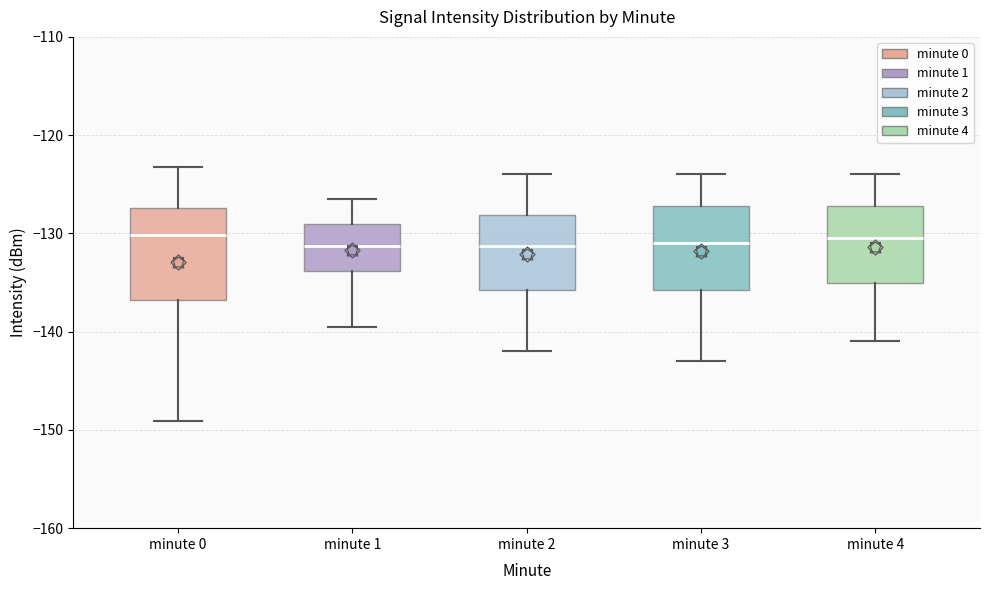

Reading left to right, read every box against the y-axis: the position of its median line, the range the box covers, and the ends of its whiskers. The values are not printed on the chart, so give them approximately, as read against the axis.

minute 0: median -130, box -137 to -127, whiskers -149 to -123
minute 1: median -131, box -134 to -129, whiskers -140 to -126
minute 2: median -131, box -136 to -128, whiskers -142 to -124
minute 3: median -131, box -136 to -127, whiskers -143 to -124
minute 4: median -130, box -135 to -127, whiskers -141 to -124